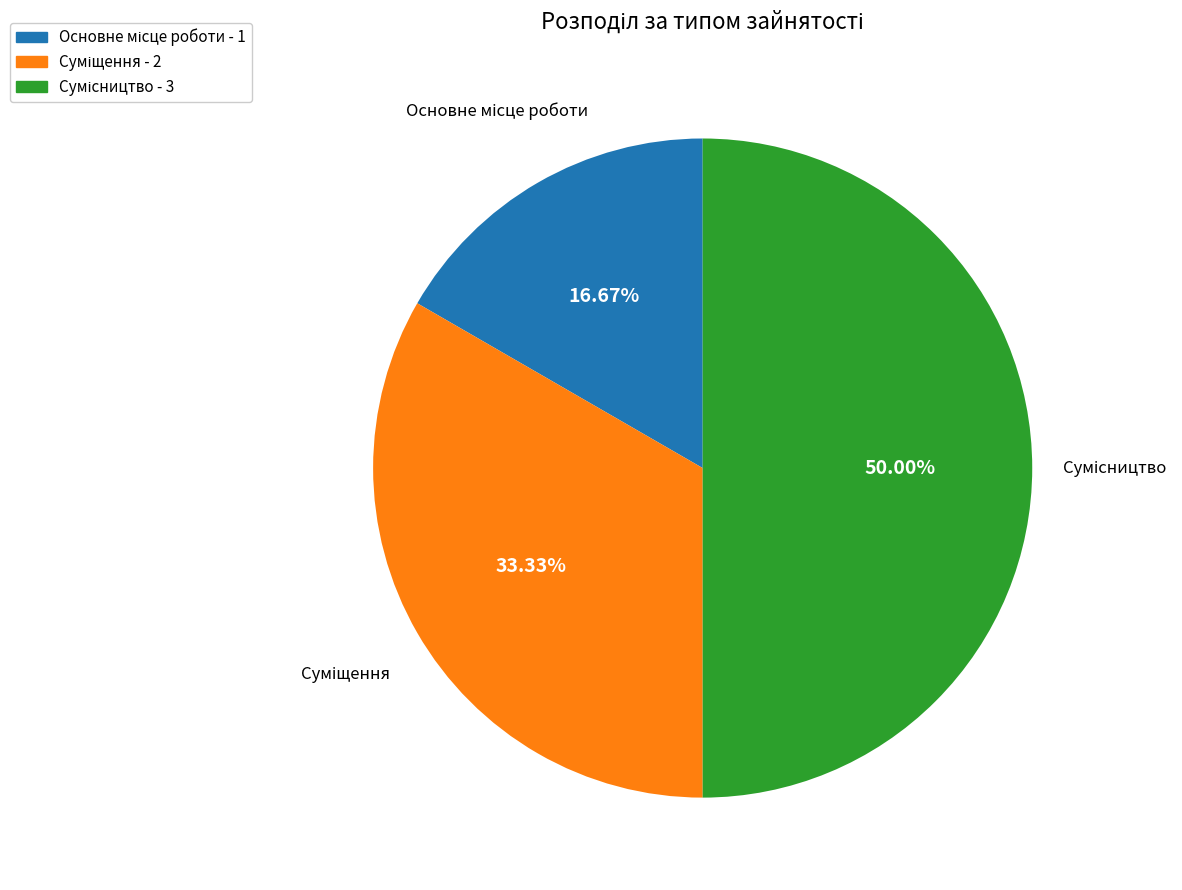

Approximately how many times larger is the value at Суміщення compared to Основне місце роботи?

2.0